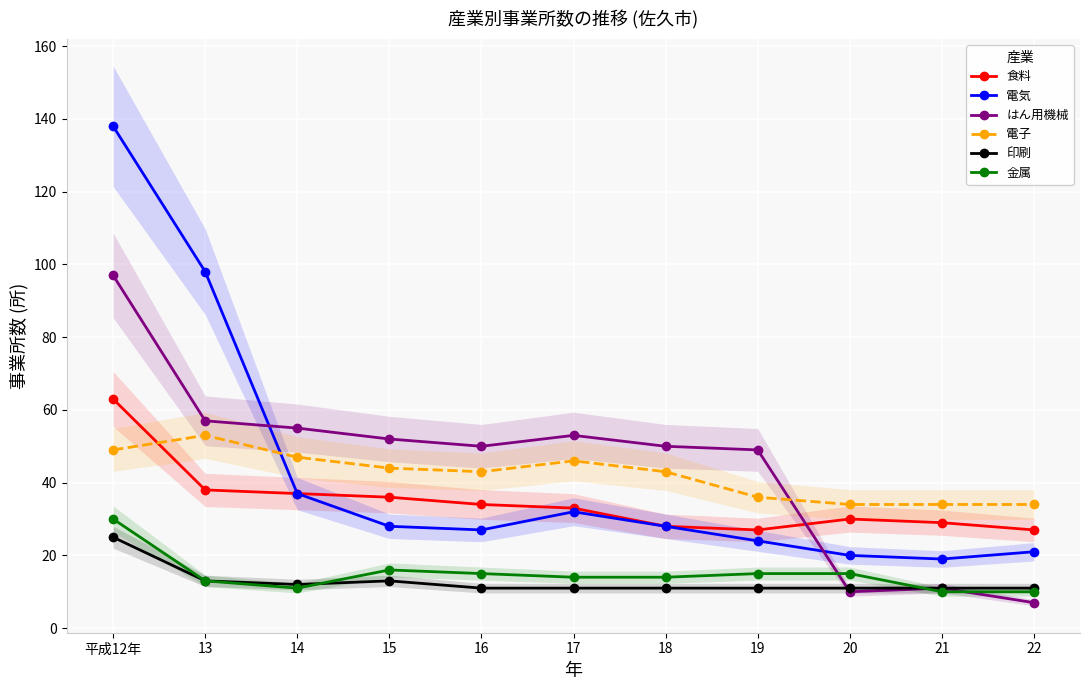

What is the average value of the 食料 series?

35